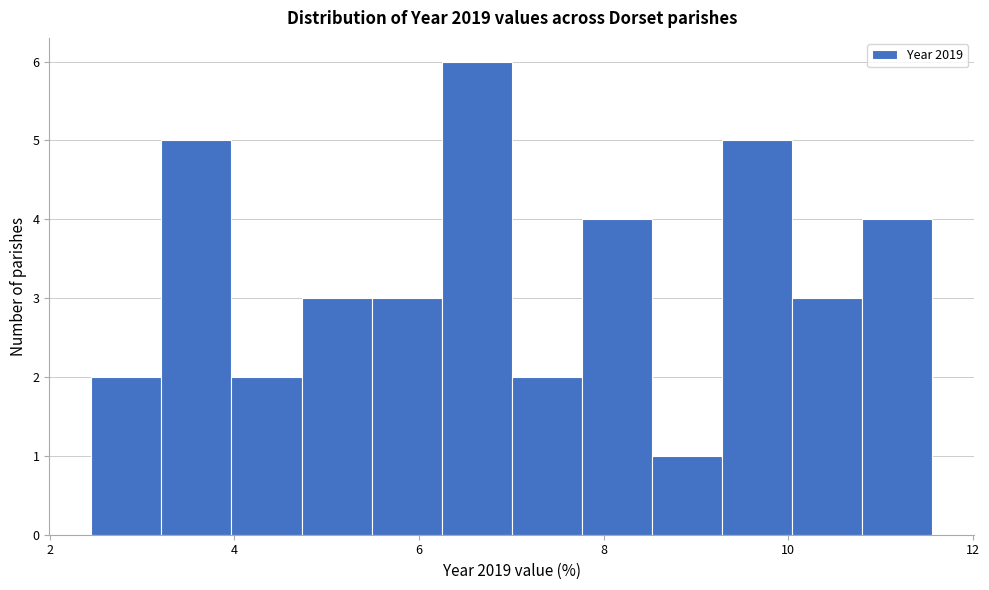

Around what value on the x-axis is the tallest bar? Give the approximate position of its centre, as read against the axis.

6.6